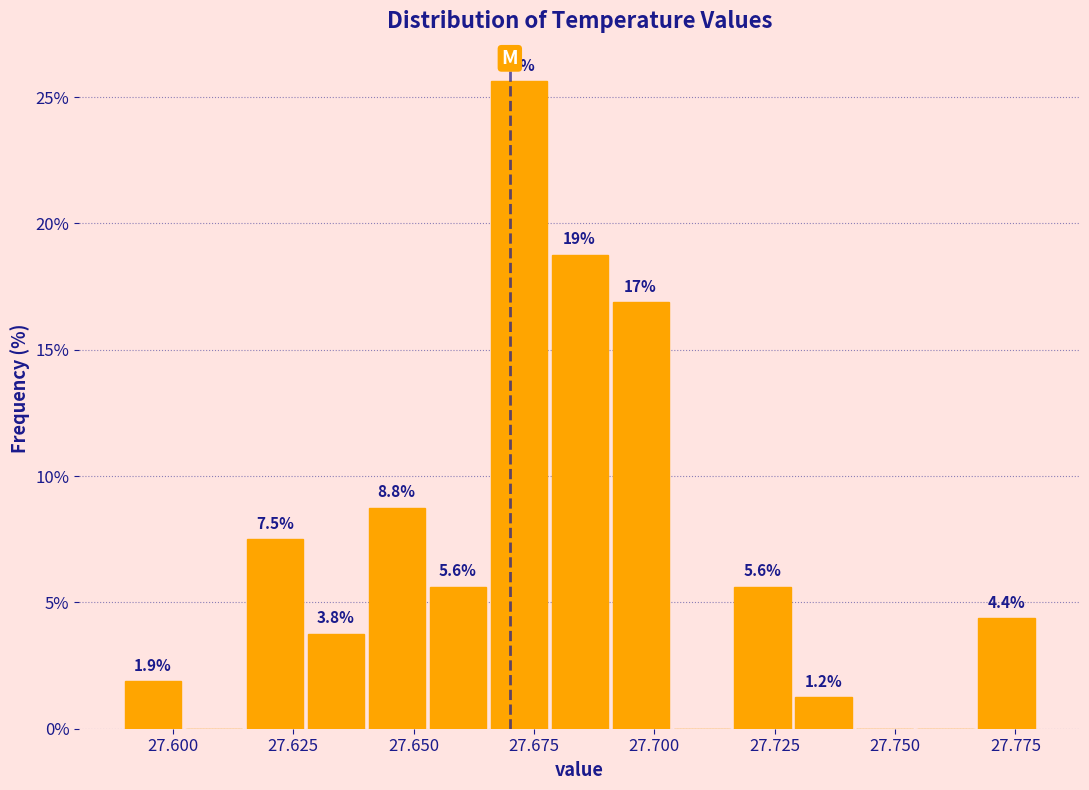

Read against the x-axis, roughly where is the centre of the tallest bar?

27.670